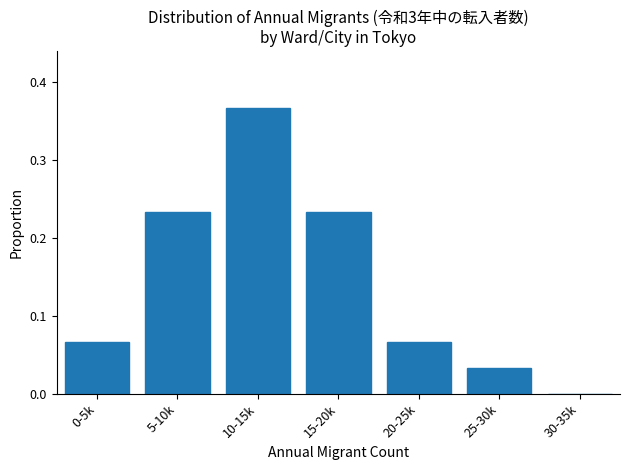

What is the sum of the values at 5-10k and 0-5k?

0.3